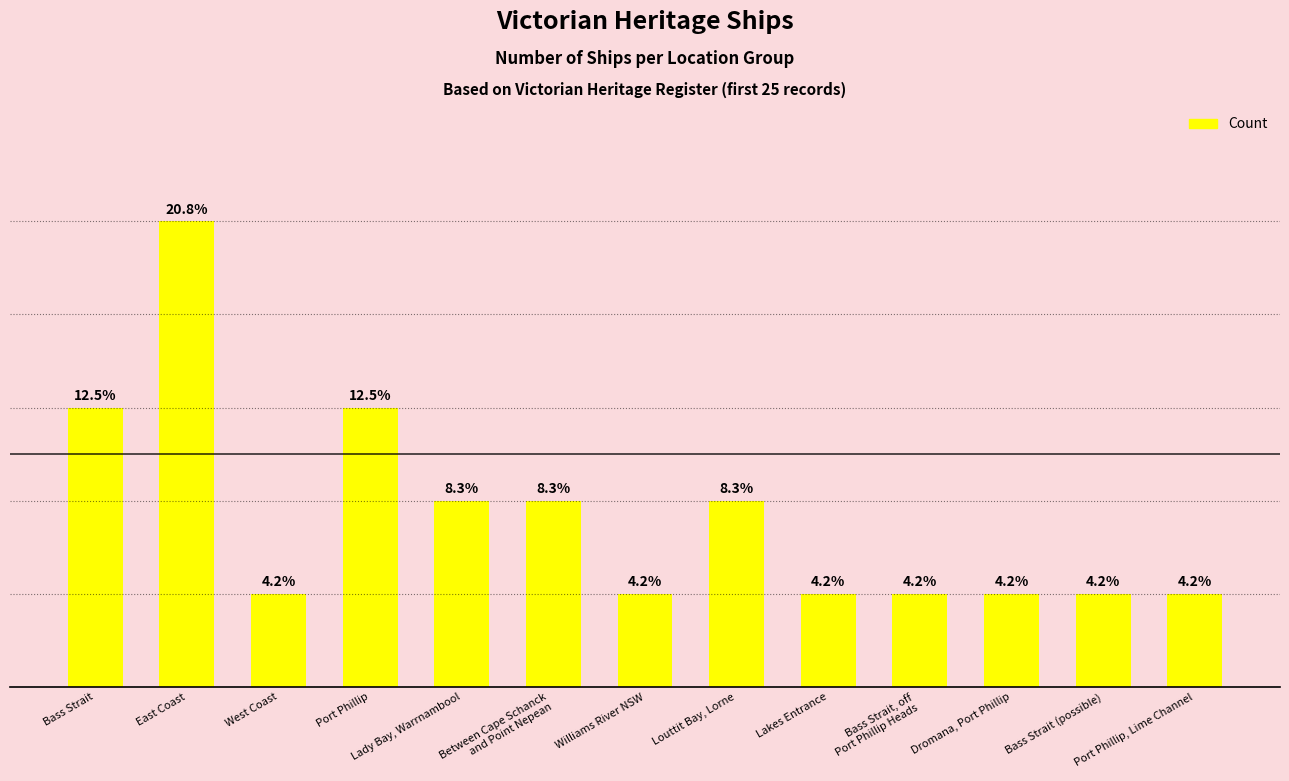

Does the chart contain any negative values?

No